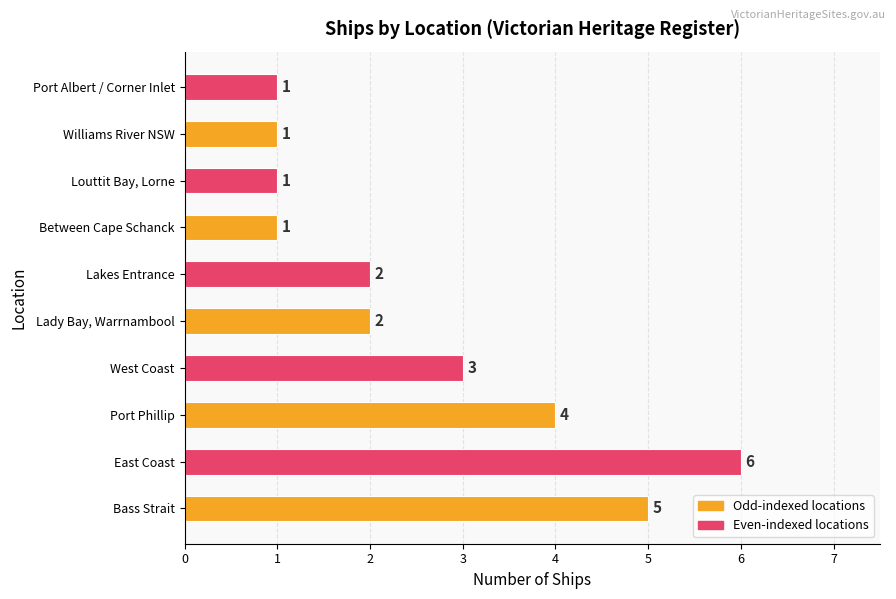

Count the values in the range 1 to 4.

8